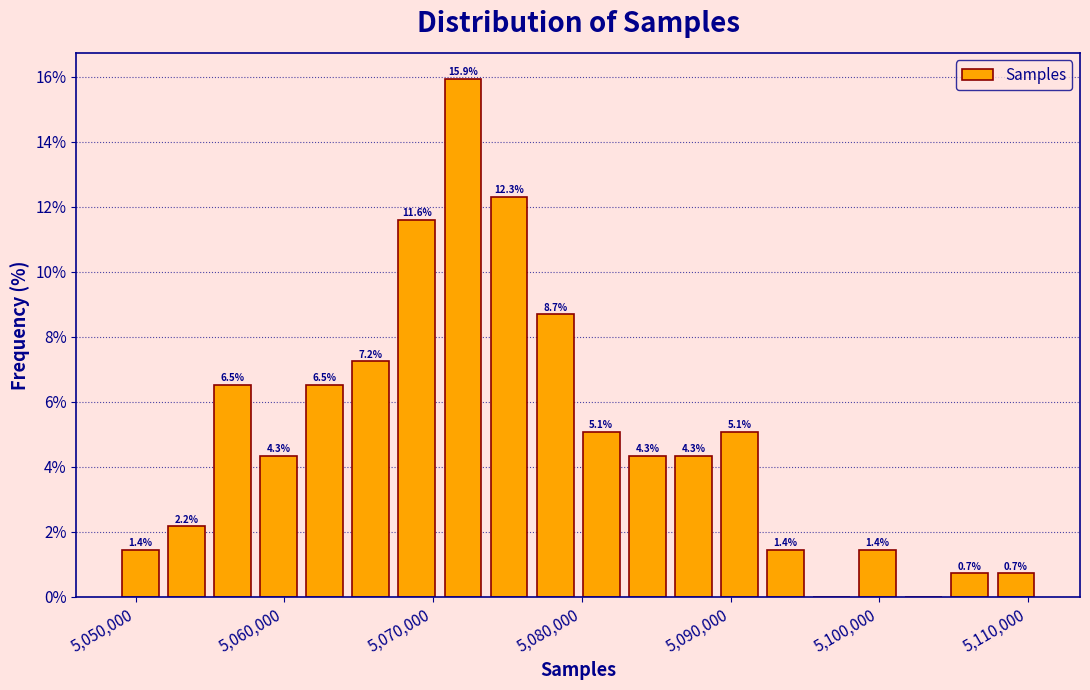

Around what value on the x-axis is the tallest bar? Give the approximate position of its centre, as read against the axis.

5072000